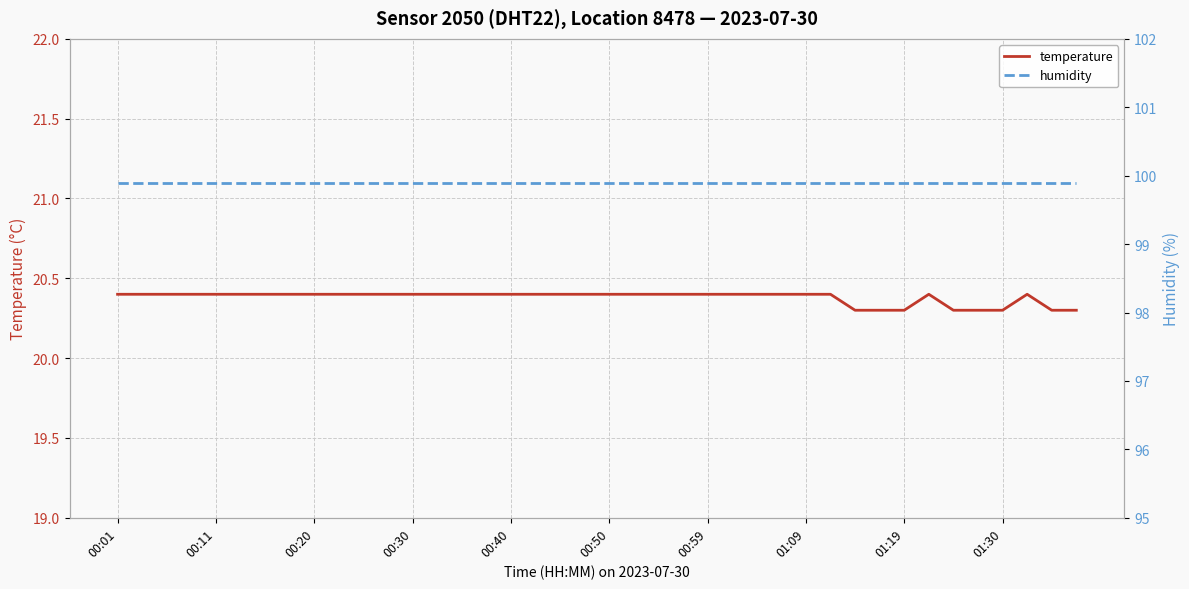

List the series in order of their peak value, lowest first.

temperature, humidity